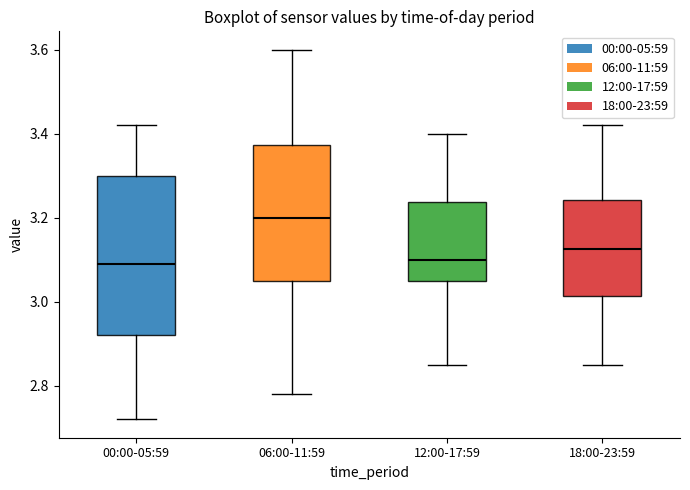

Reading left to right, read every box against the y-axis: the position of its median line, the range the box covers, and the ends of its whiskers. The values are not printed on the chart, so give them approximately, as read against the axis.

00:00-05:59: median 3.10, box 2.92 to 3.30, whiskers 2.72 to 3.42
06:00-11:59: median 3.20, box 3.06 to 3.38, whiskers 2.78 to 3.60
12:00-17:59: median 3.10, box 3.06 to 3.24, whiskers 2.86 to 3.40
18:00-23:59: median 3.12, box 3.02 to 3.24, whiskers 2.86 to 3.42